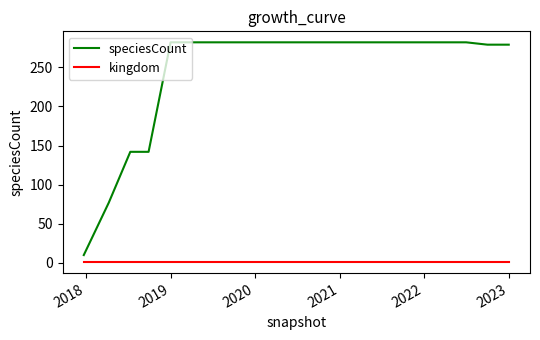

True or false: kingdom and speciesCount cross at least once.

False